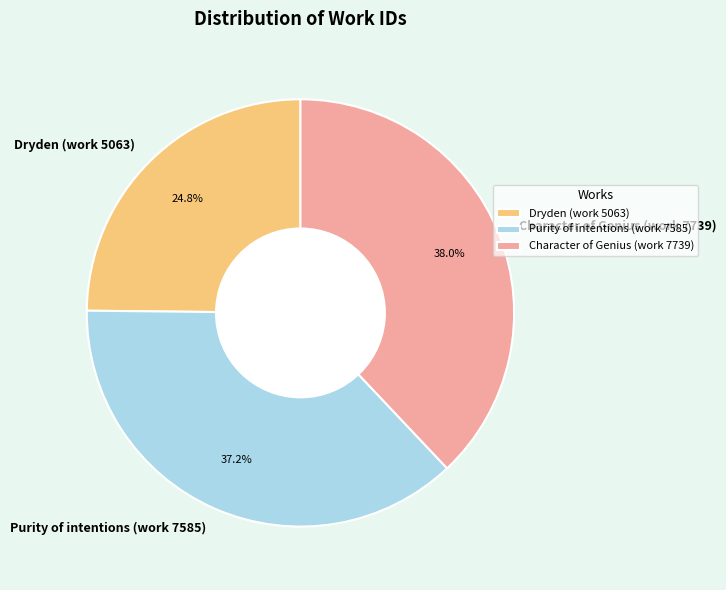

Which category has the smallest portion of the pie?

Dryden (work 5063)